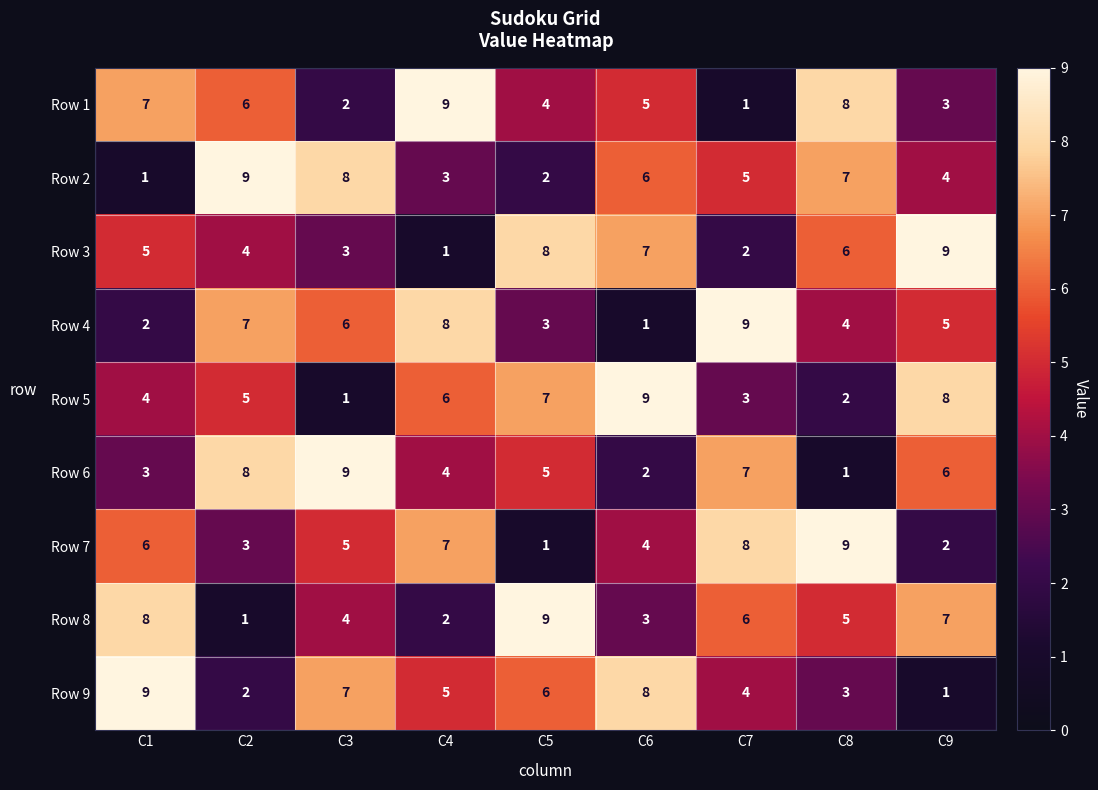

Rank the series at C6 from lowest to highest value.

Row 4, Row 6, Row 8, Row 7, Row 1, Row 2, Row 3, Row 9, Row 5